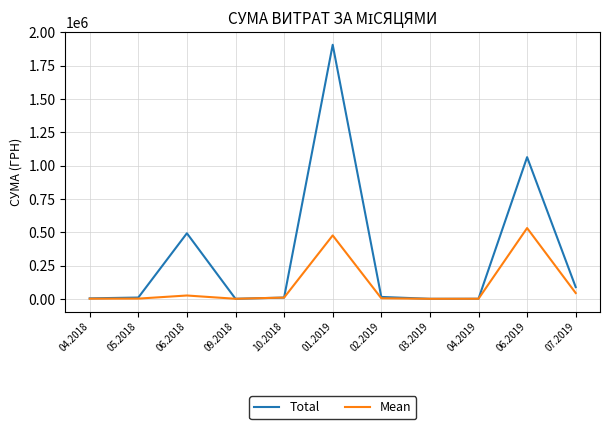

Which series has the widest spread of values?

Total